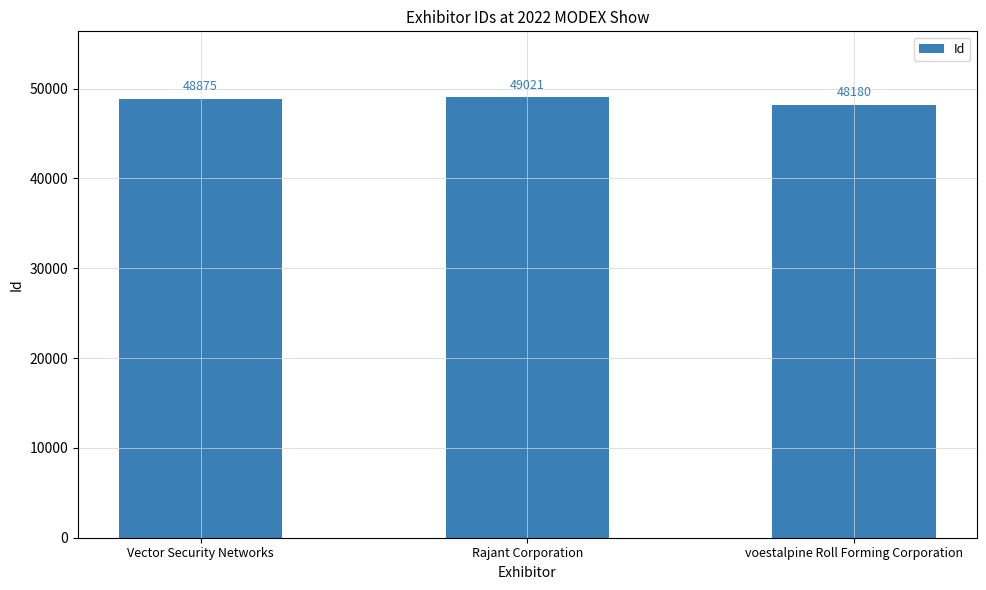

How many bars are there in total?

3